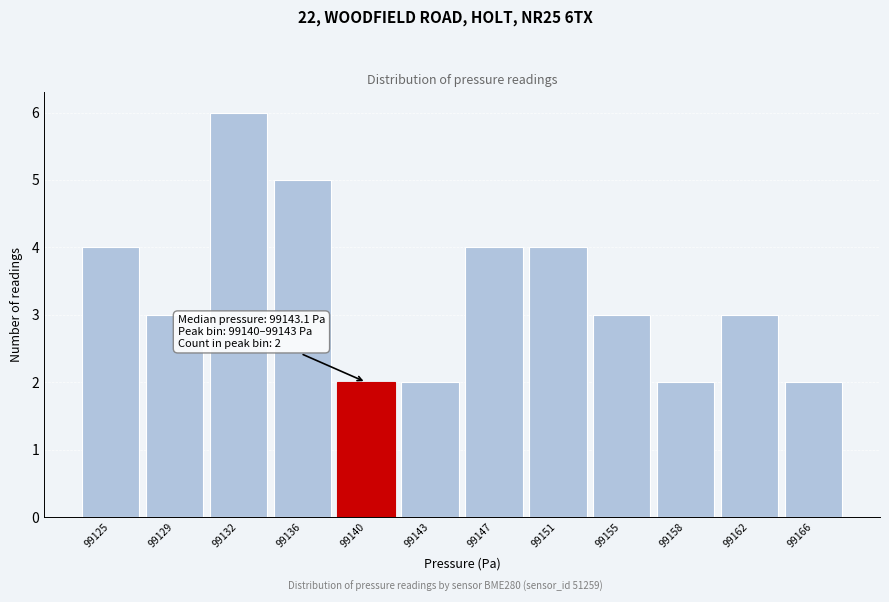

Reading right to left, list all the values displayed in this chart.

99166=2	99162=3	99158=2	99155=3	99151=4	99147=4	99143=2	99140=2	99136=5	99132=6	99129=3	99125=4